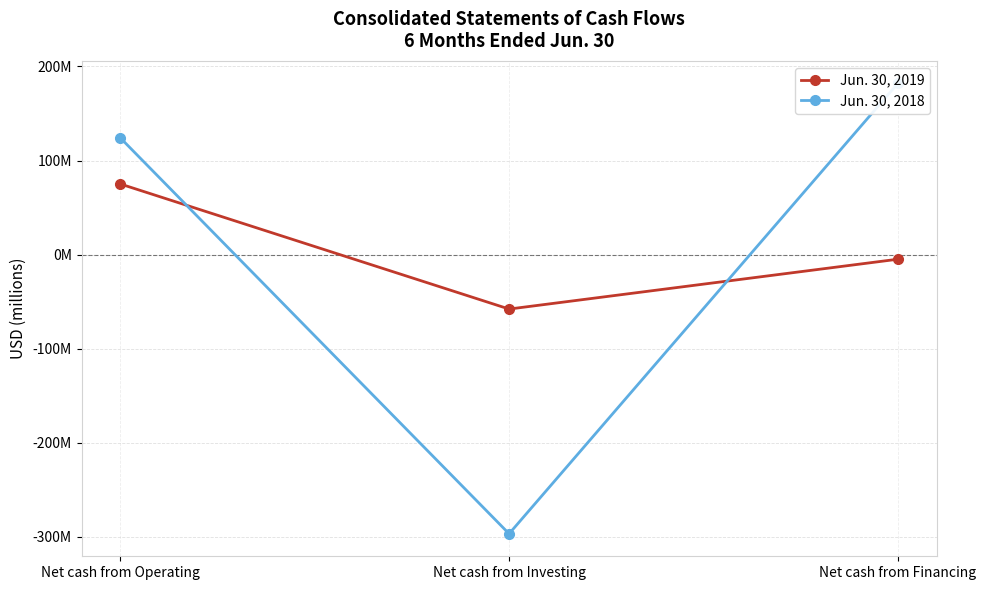

Read the Jun. 30, 2019 value at Net cash from Financing.

-5